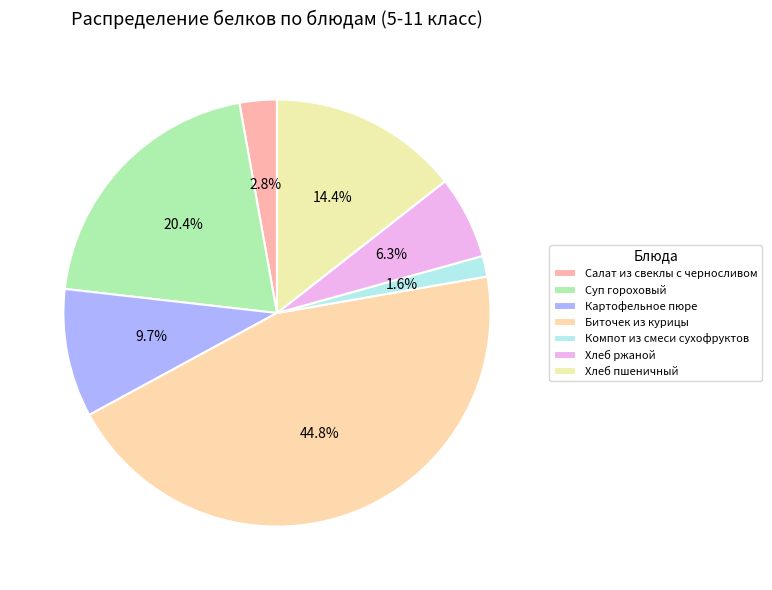

Combined, do Хлеб пшеничный and Суп гороховый account for over 50%?

No